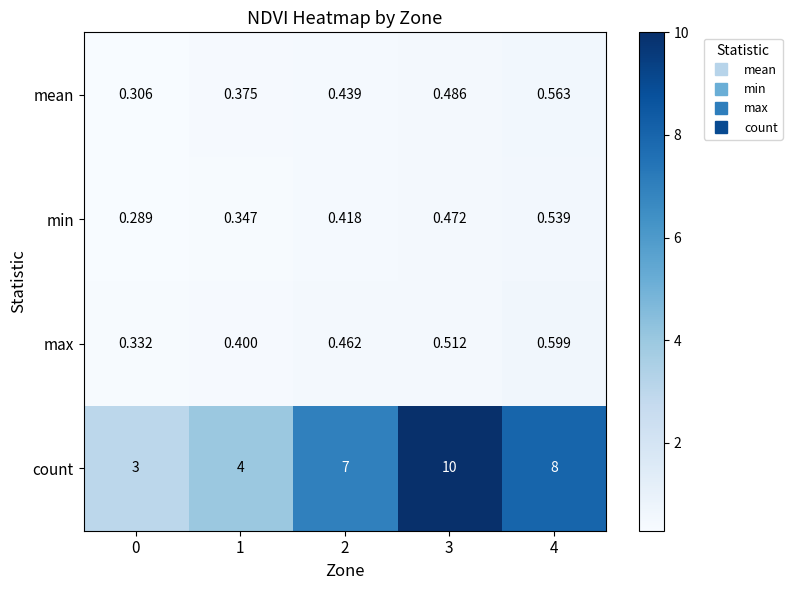

Which series has the largest total across all categories?

count